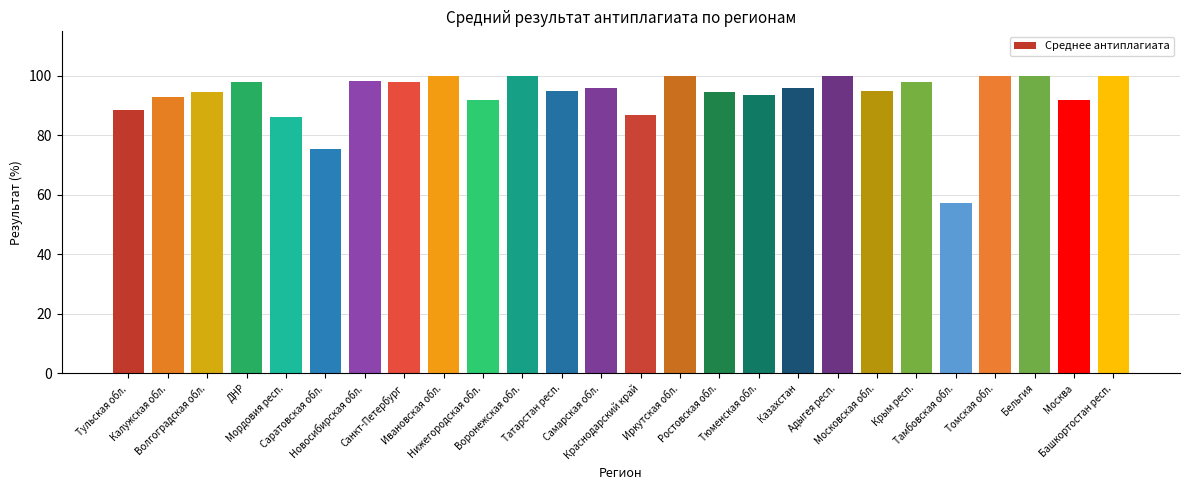

True or false: the data shows 24.7 at Ростовская обл..

False